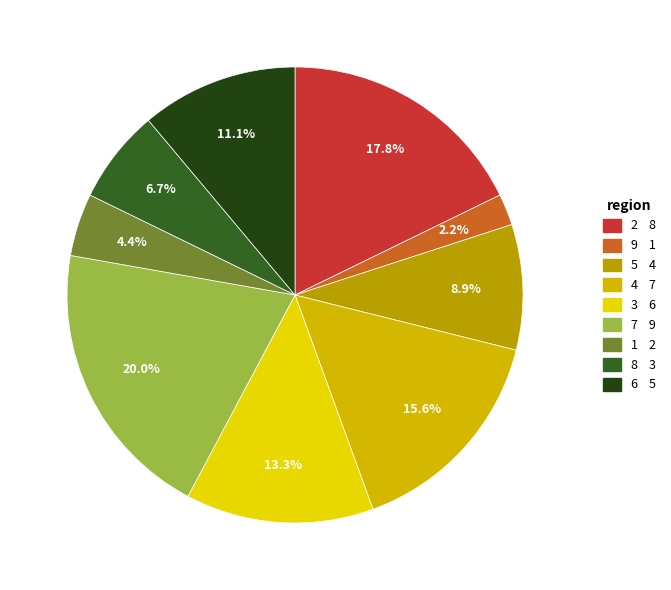

Does 7 account for over 50% of the chart?

No